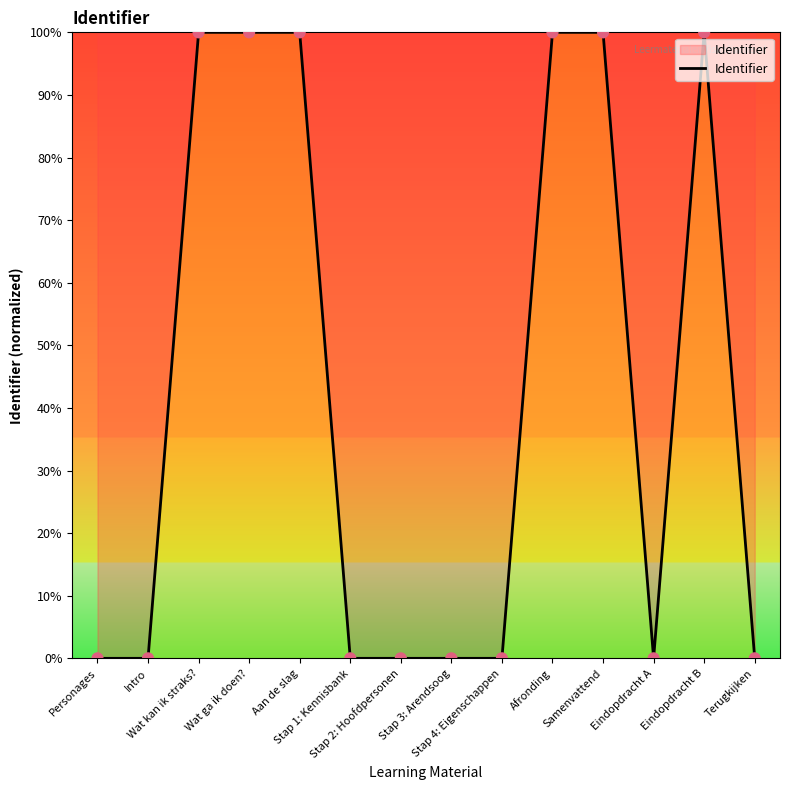

Between Terugkijken and Aan de slag, which is larger?

Aan de slag